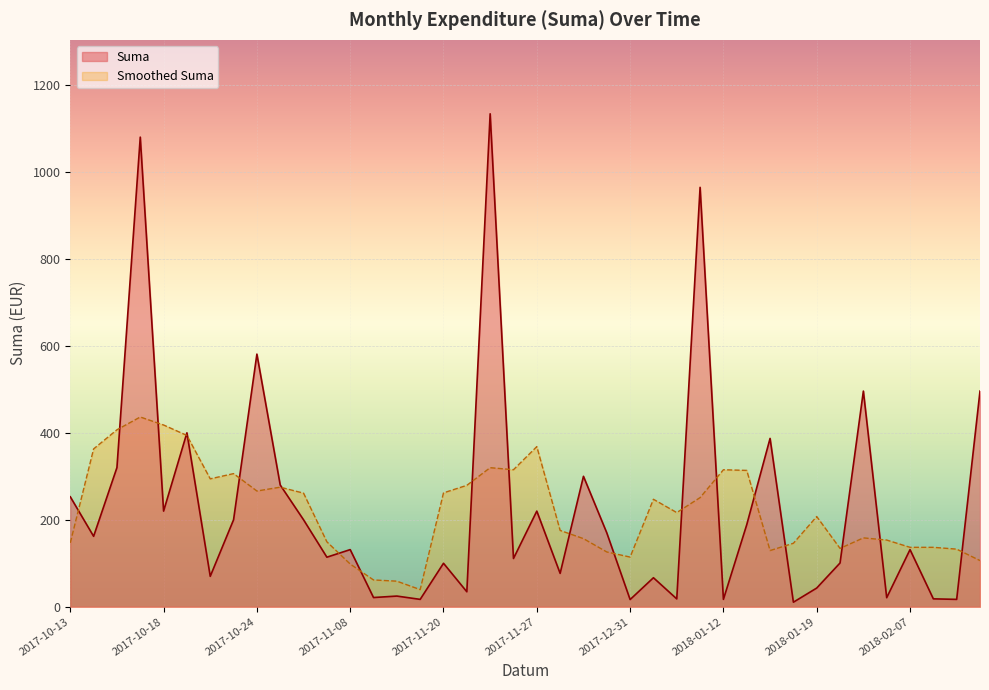

Rank the series at 2017-10-18 from lowest to highest value.

Suma, Smoothed Suma